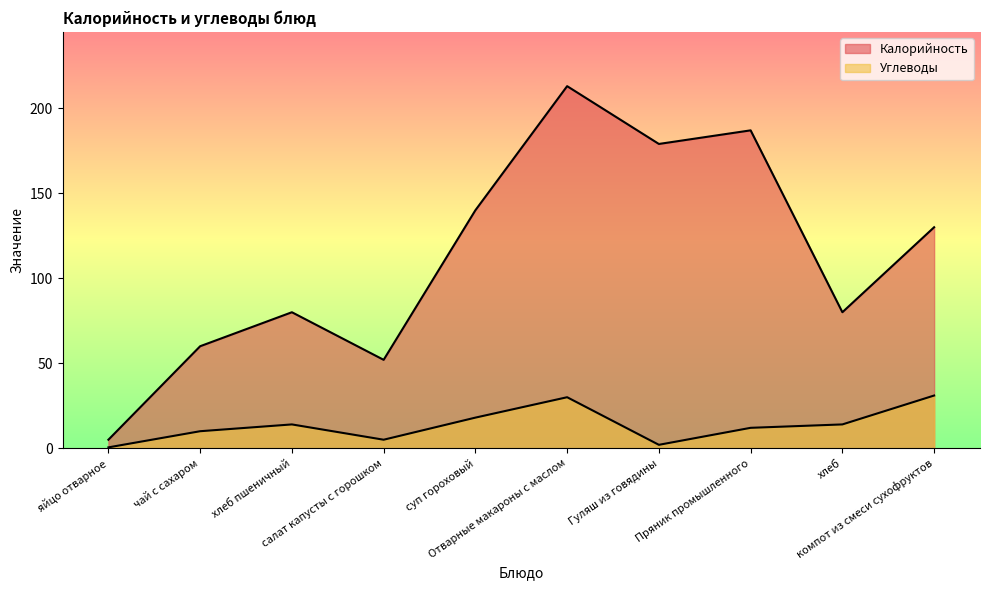

At which category is the sum across all series the highest?

Отварные макароны с маслом